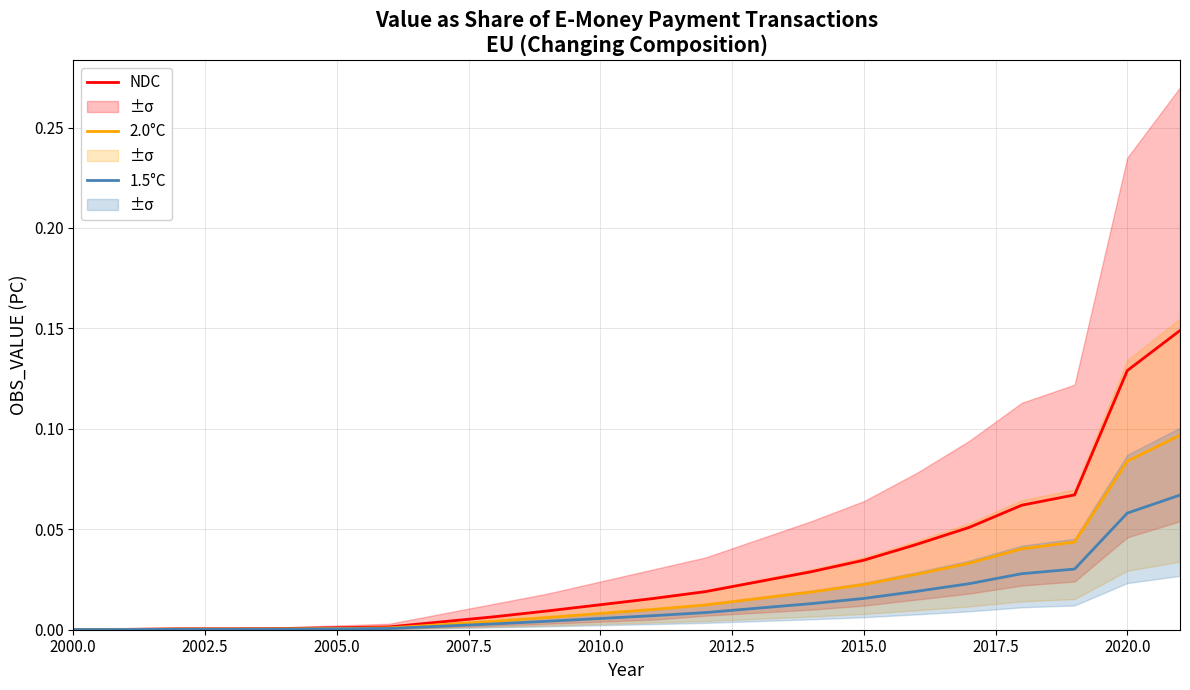

Reading left to right, extract all data points from this chart.

NDC: 0.0	0.0	0.0	0.0	0.0	0.0	0.0	0.0	0.0	0.0	0.0	0.0	0.0	0.0	0.1	0.1	0.1	0.1	0.1
2.0°C: 0.0	0.0	0.0	0.0	0.0	0.0	0.0	0.0	0.0	0.0	0.0	0.0	0.0	0.0	0.0	0.0	0.0	0.1	0.1
1.5°C: 0.0	0.0	0.0	0.0	0.0	0.0	0.0	0.0	0.0	0.0	0.0	0.0	0.0	0.0	0.0	0.0	0.0	0.1	0.1